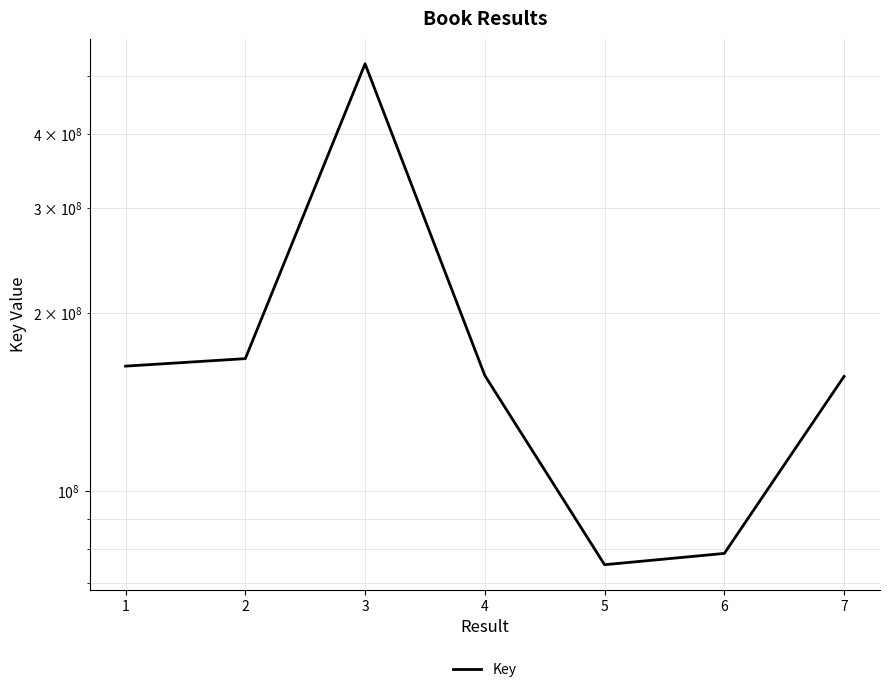

How many points are higher than both their immediate neighbors (excluding endpoints)?

1